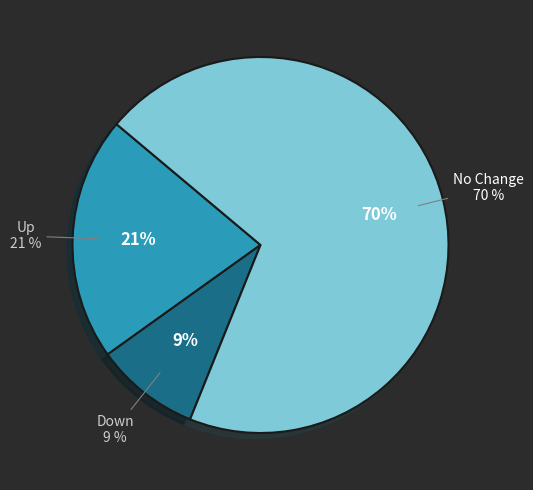

To the nearest percent, what portion does down represent?

9%